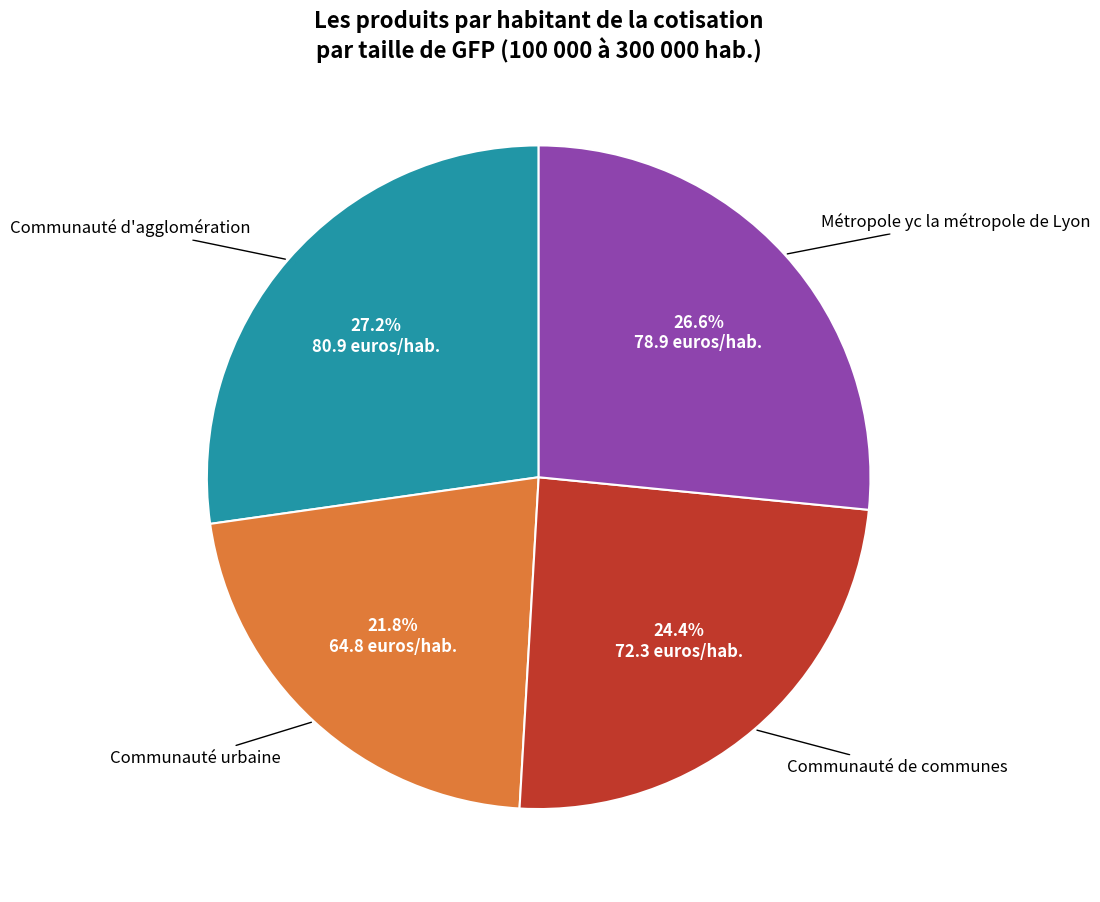

Does any single category account for the majority?

No